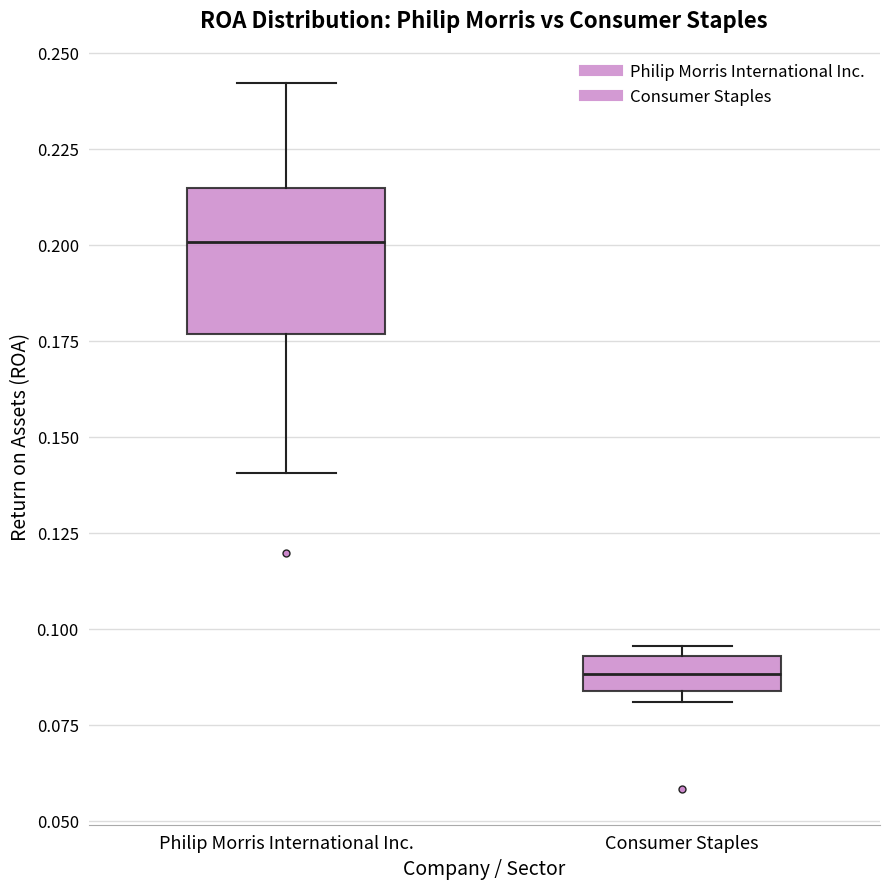

Which box is the tallest, from its lower edge to its upper edge?

Philip Morris International Inc.